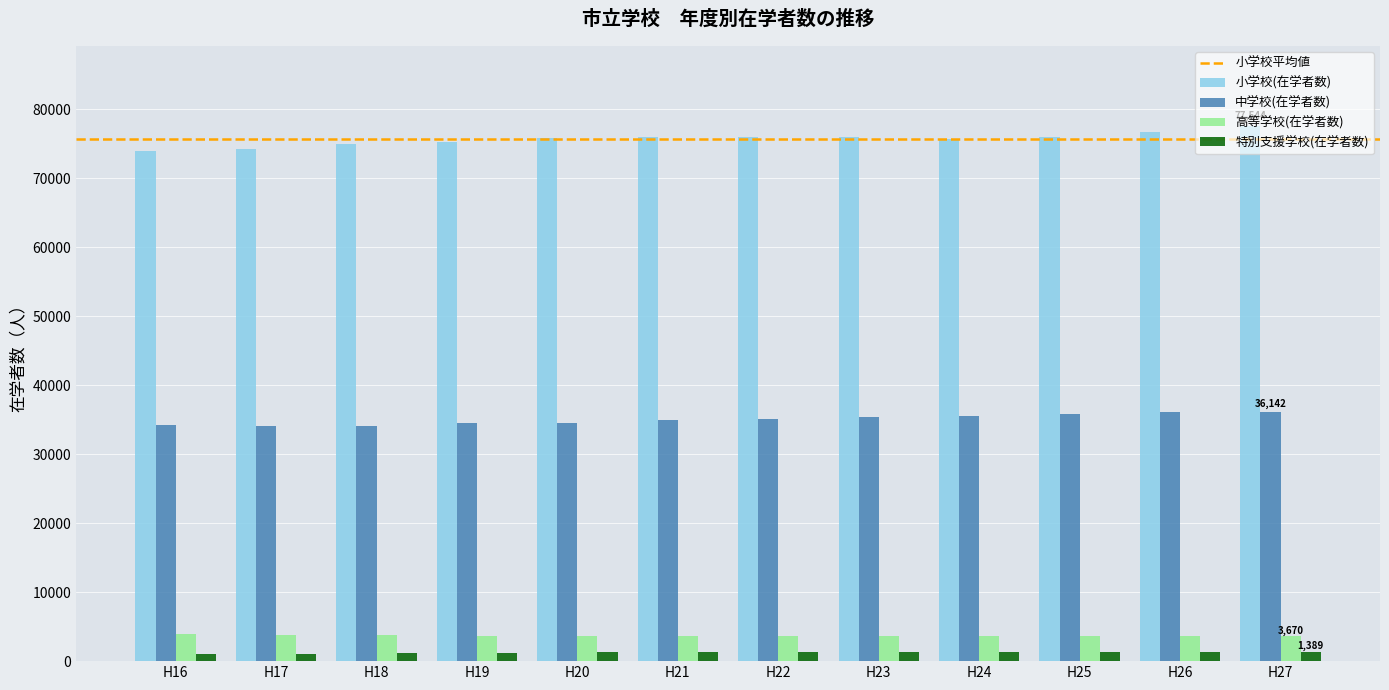

What is the difference between the highest and lowest values at H27?

76155